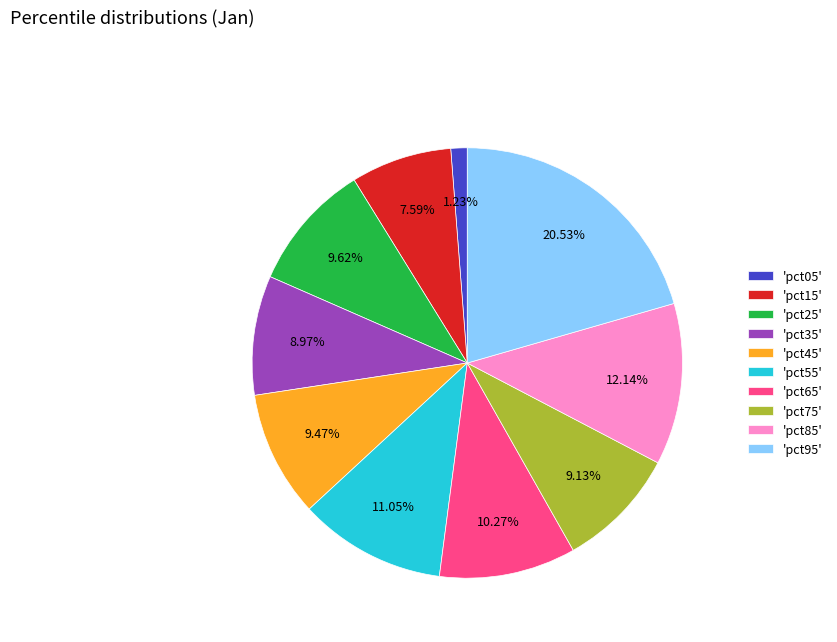

Does 'pct25' account for over 50% of the chart?

No